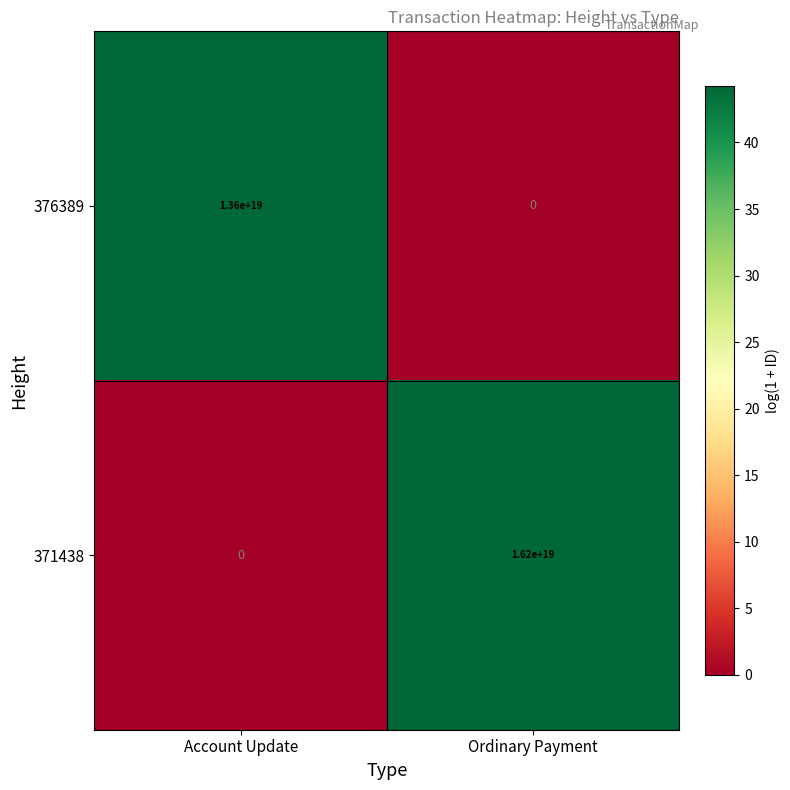

Which series has the largest range (max minus min)?

371438